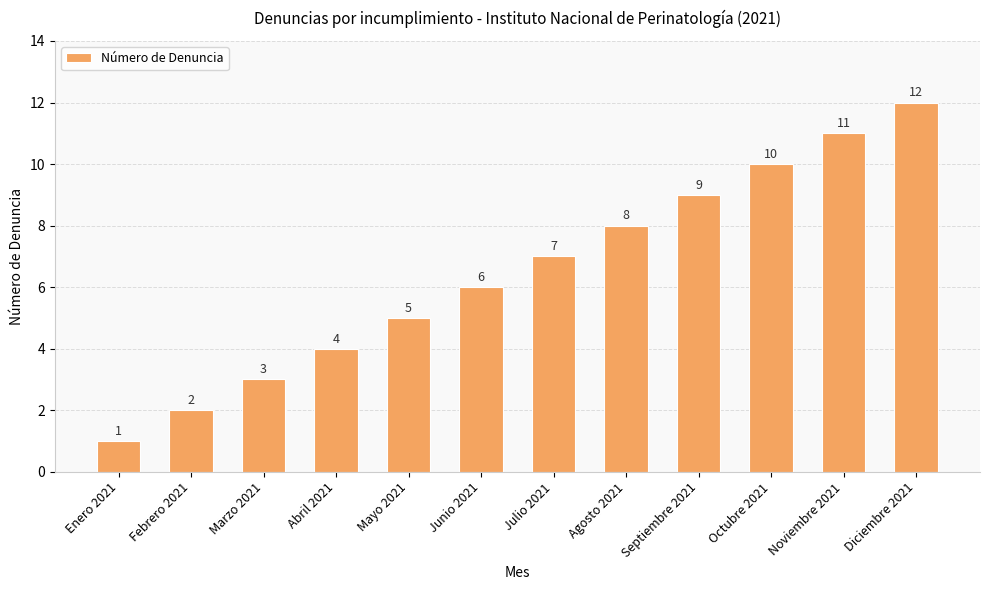

What is the maximum value shown in the chart?

12